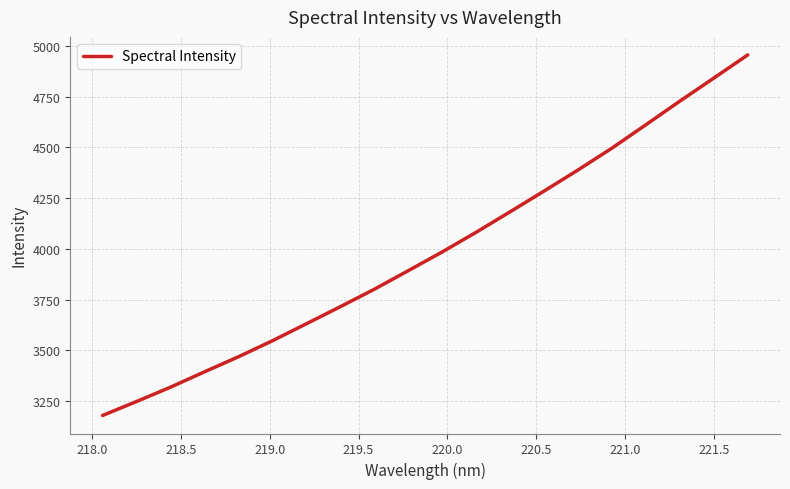

What is the difference between the second highest and minimum values?

1661.9